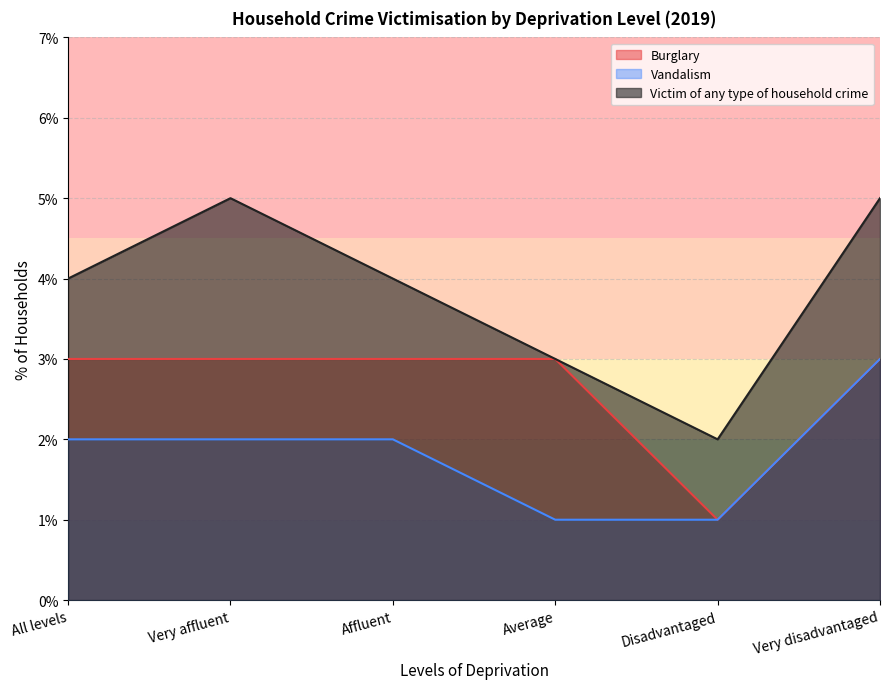

How many categories are shown in the chart?

6